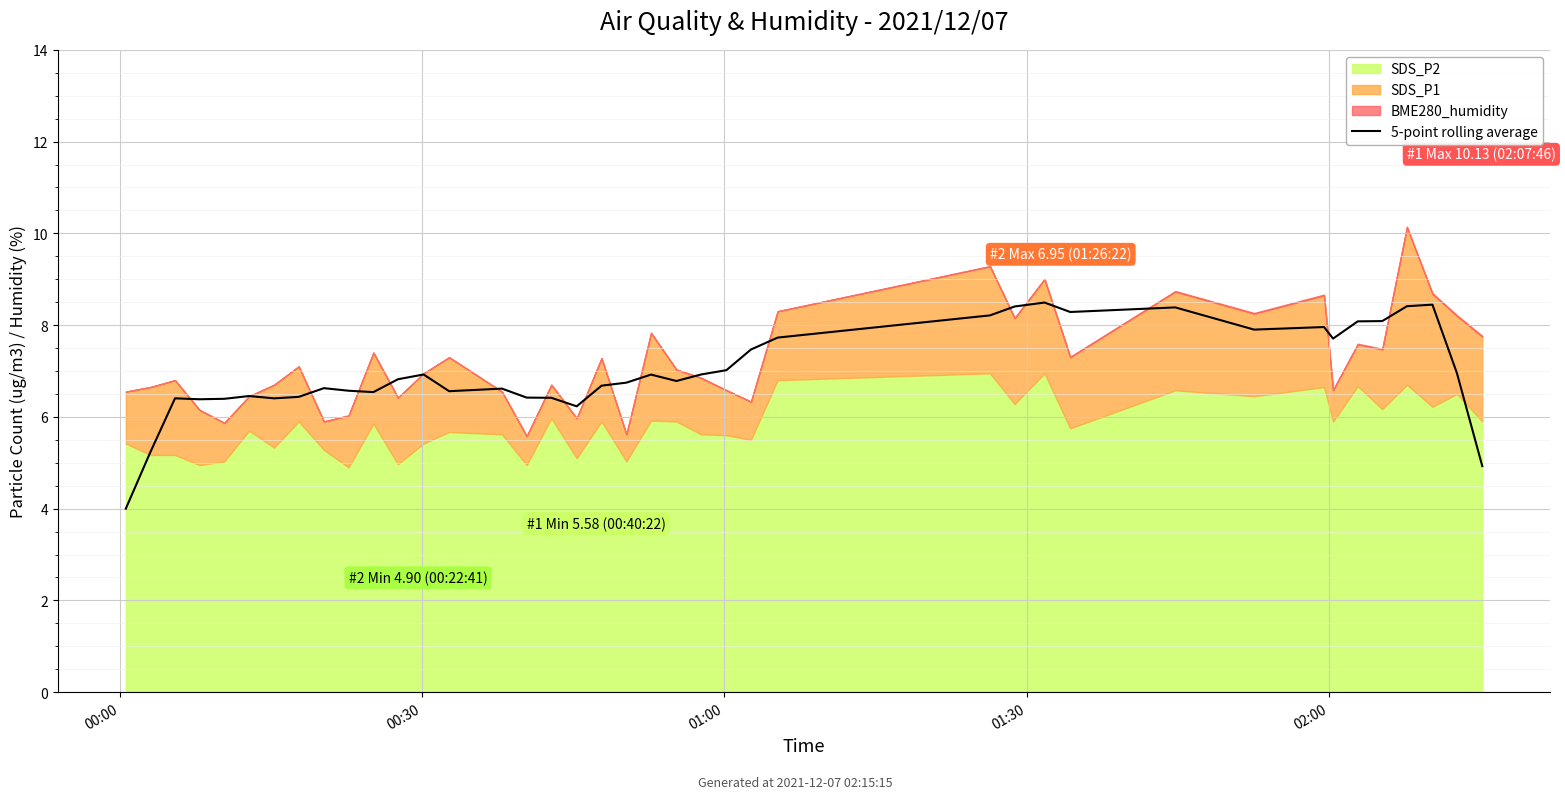

What is the highest value of the 5-point rolling average series?

8.5